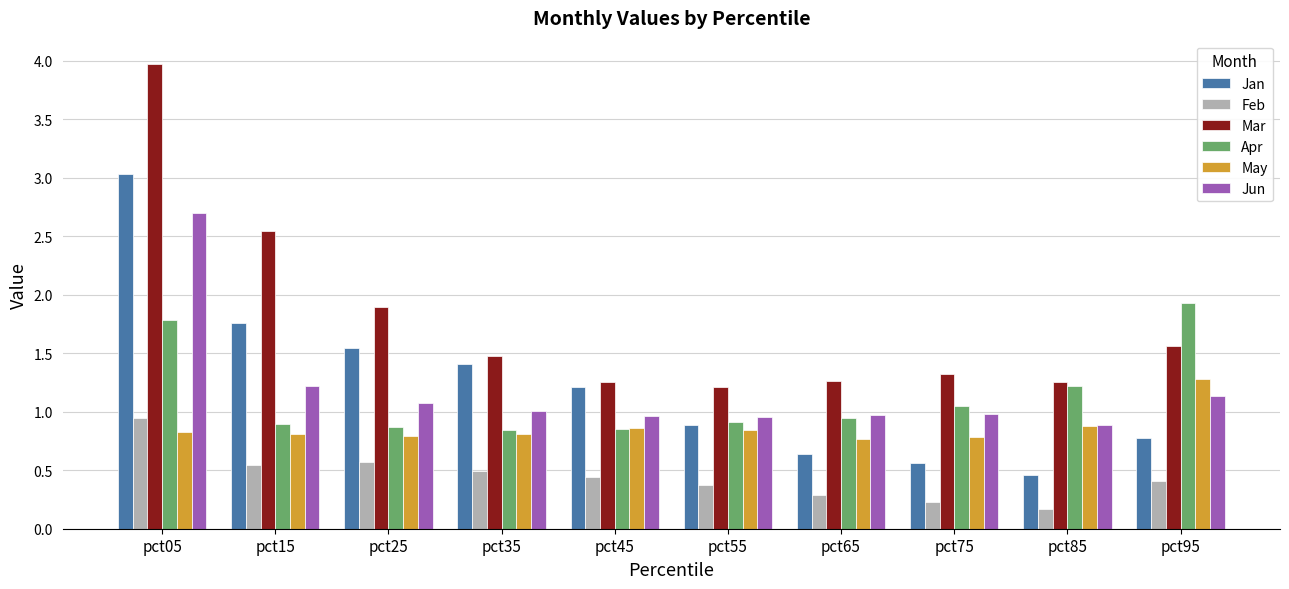

True or false: Jan has a value of 1.8 at pct15.

True